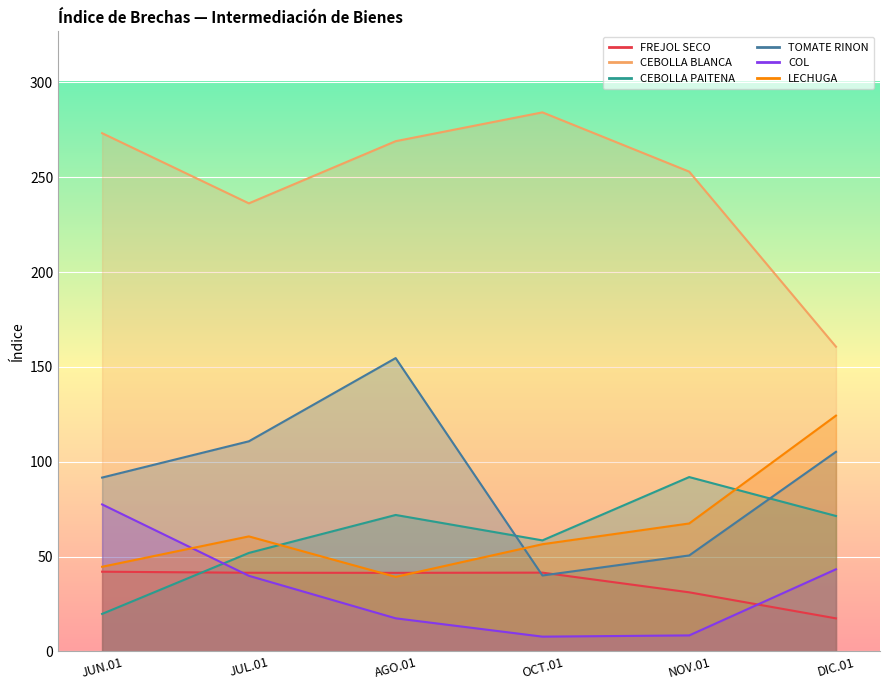

True or false: FREJOL SECO has a value of 50.3 at NOV.01.

False